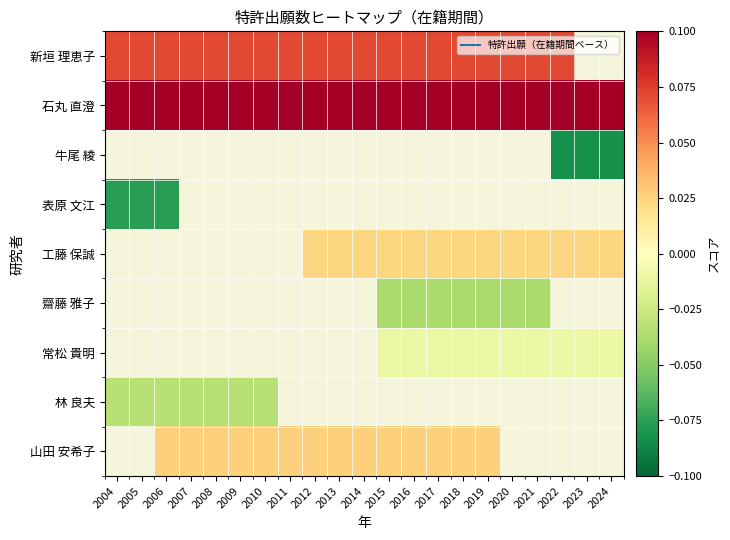

Which label corresponds to the largest value in the chart?

2004